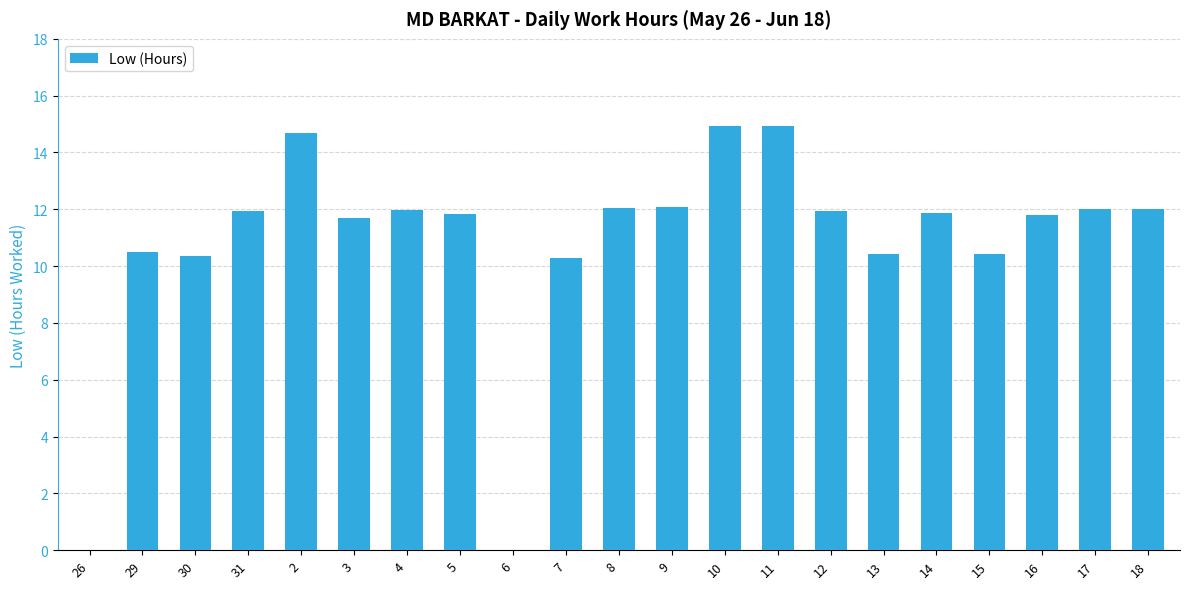

Count the number of data series in this chart.

1